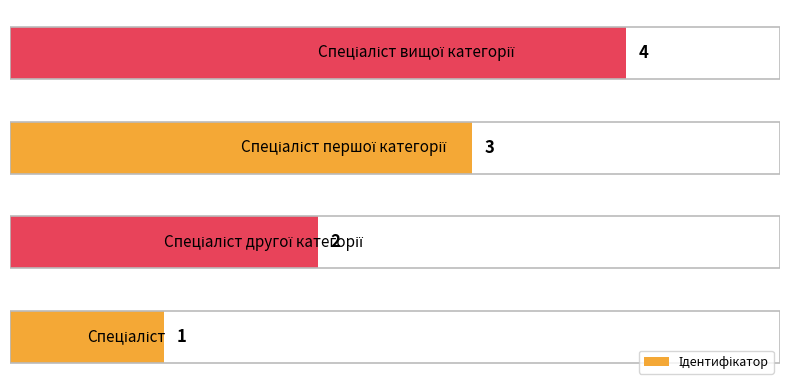

How many data points are less than 3?

2